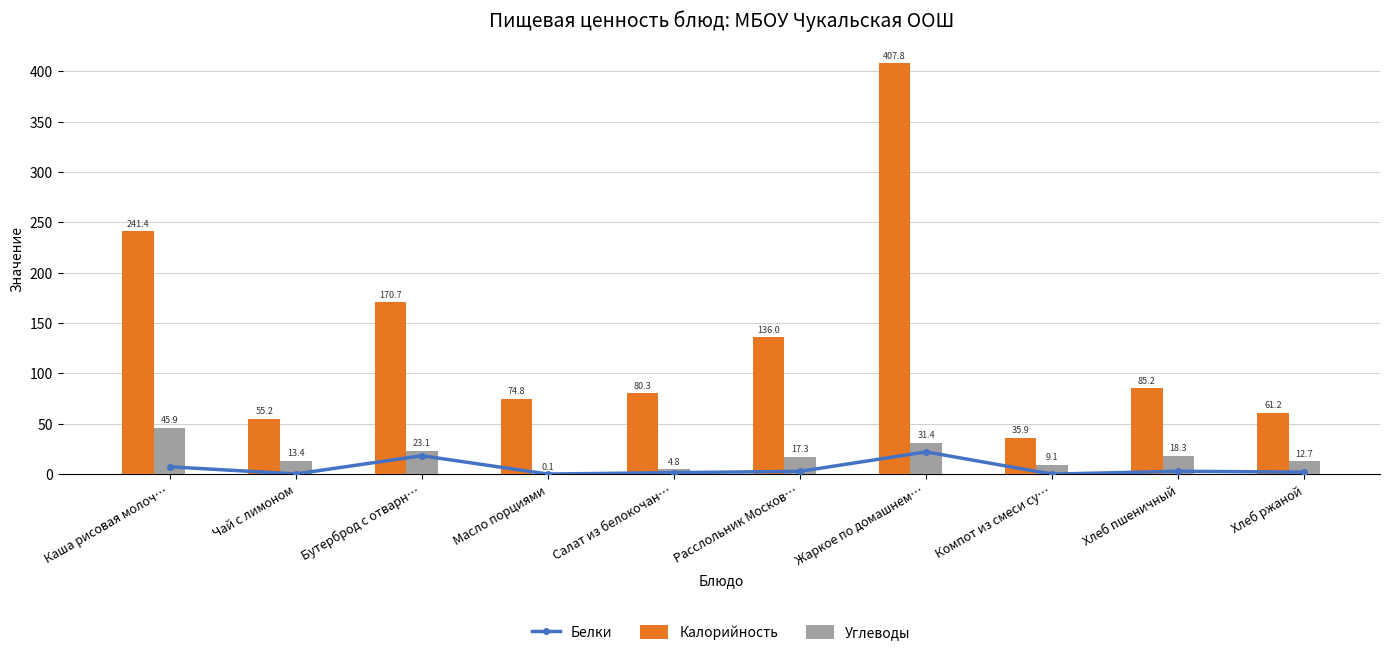

What is the sum of all Белки values?

57.2